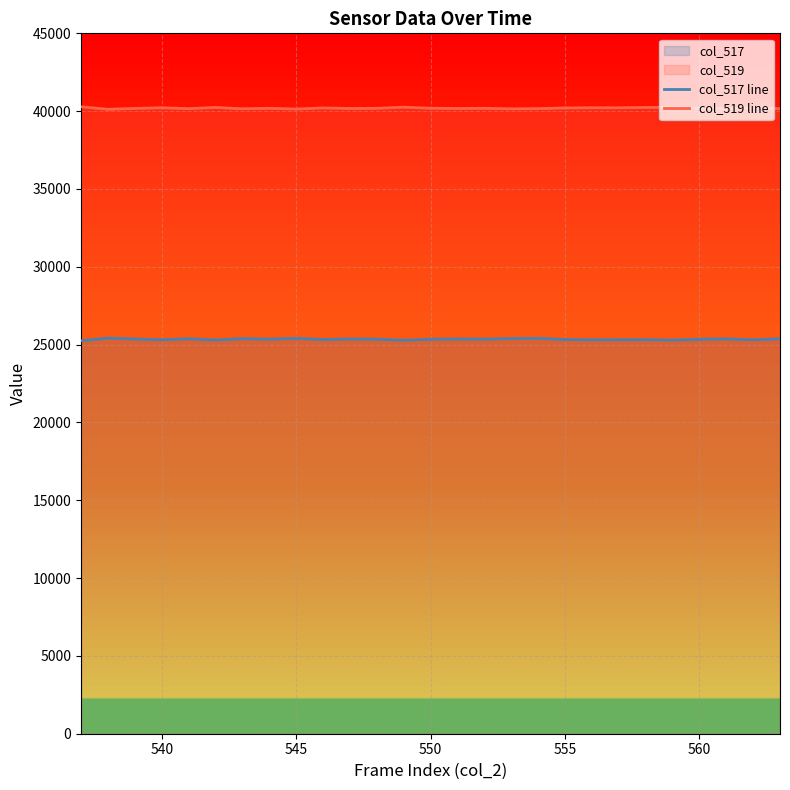

Does the chart display data point markers on the line(s)?

No